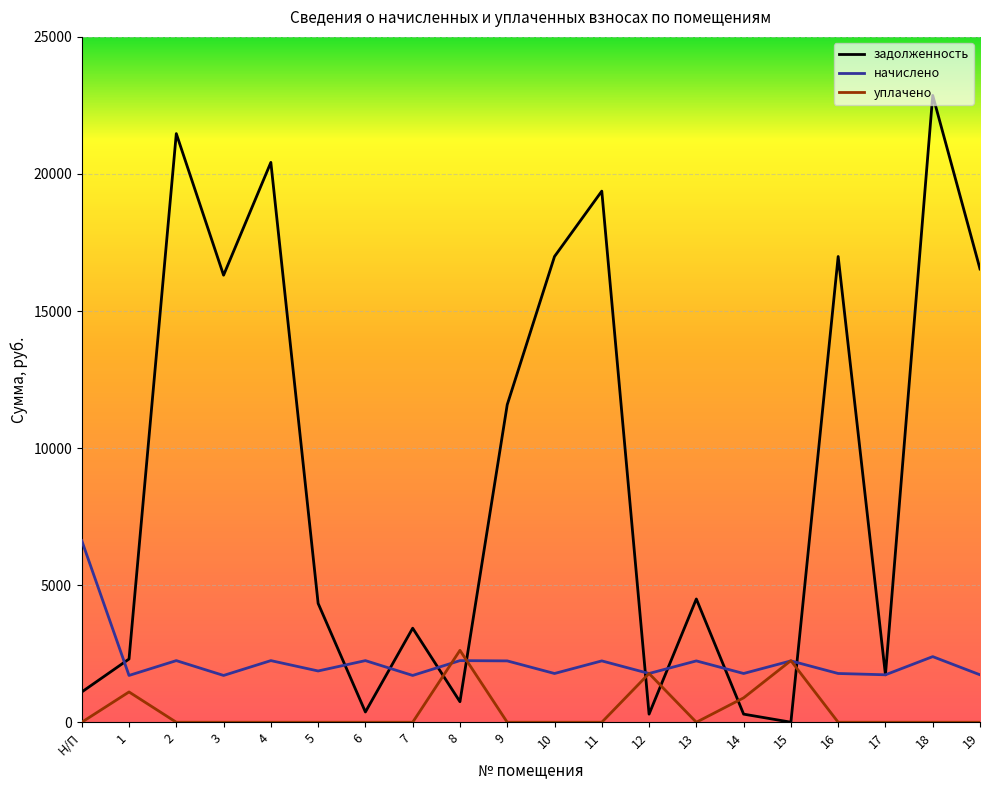

Rank the series by their average value, from lowest to highest.

уплачено, начислено, задолженность